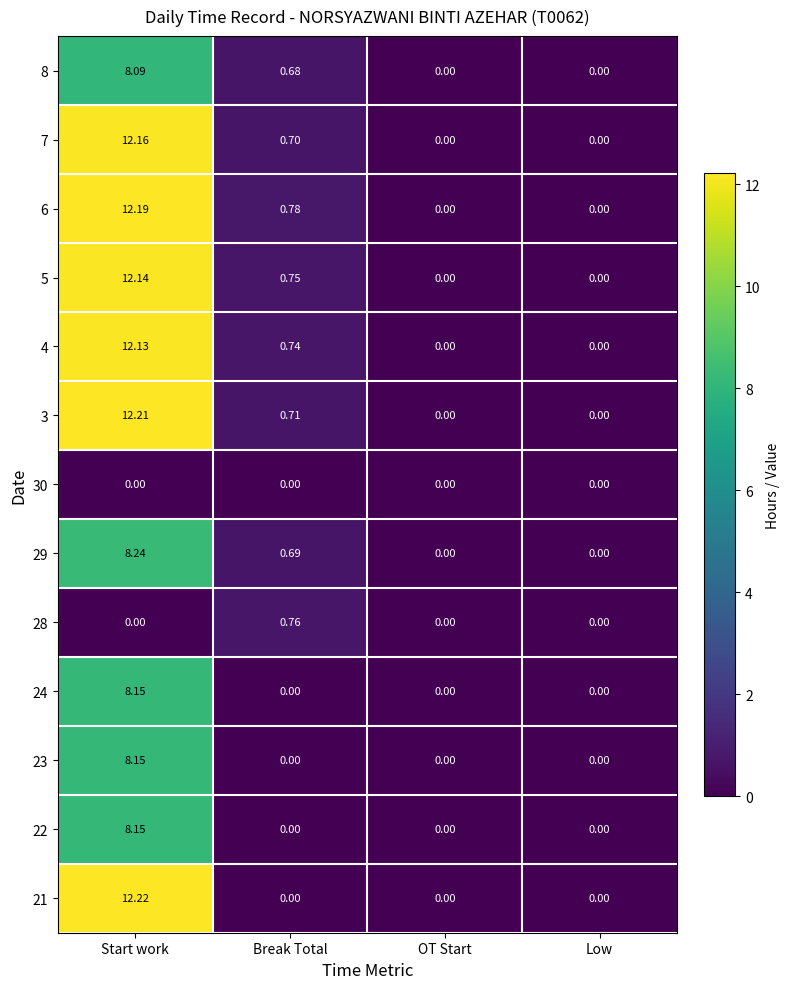

Which series changed the most between Break Total and Low?

6